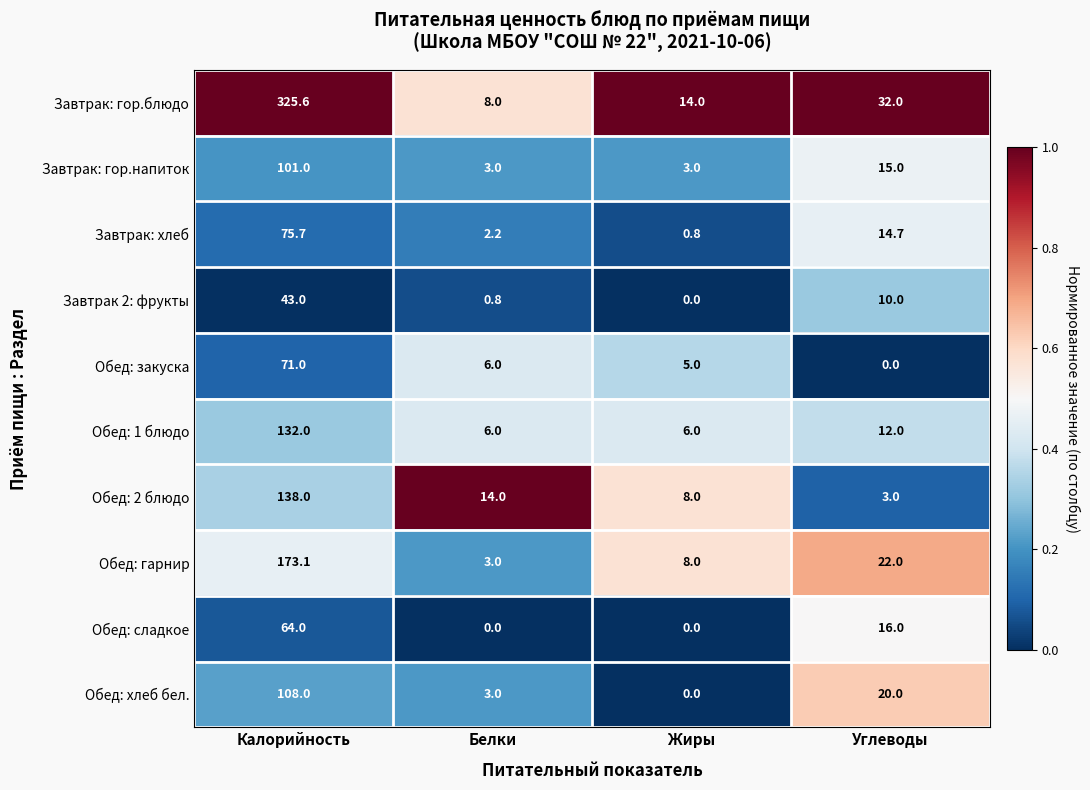

What is the maximum value for Обед: гарнир?

173.1